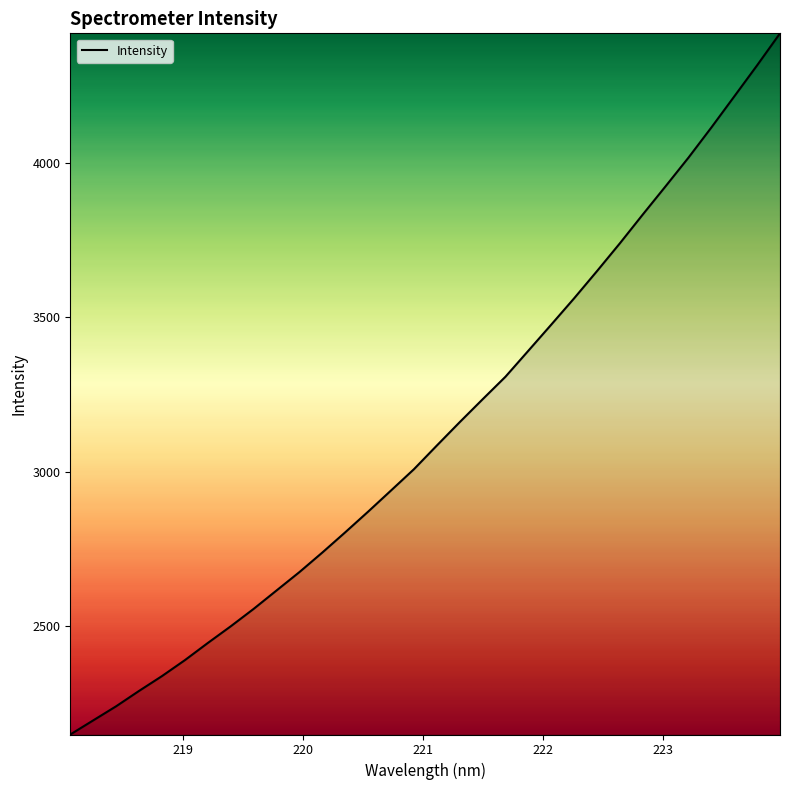

What is the difference between the maximum and minimum values?

2268.8